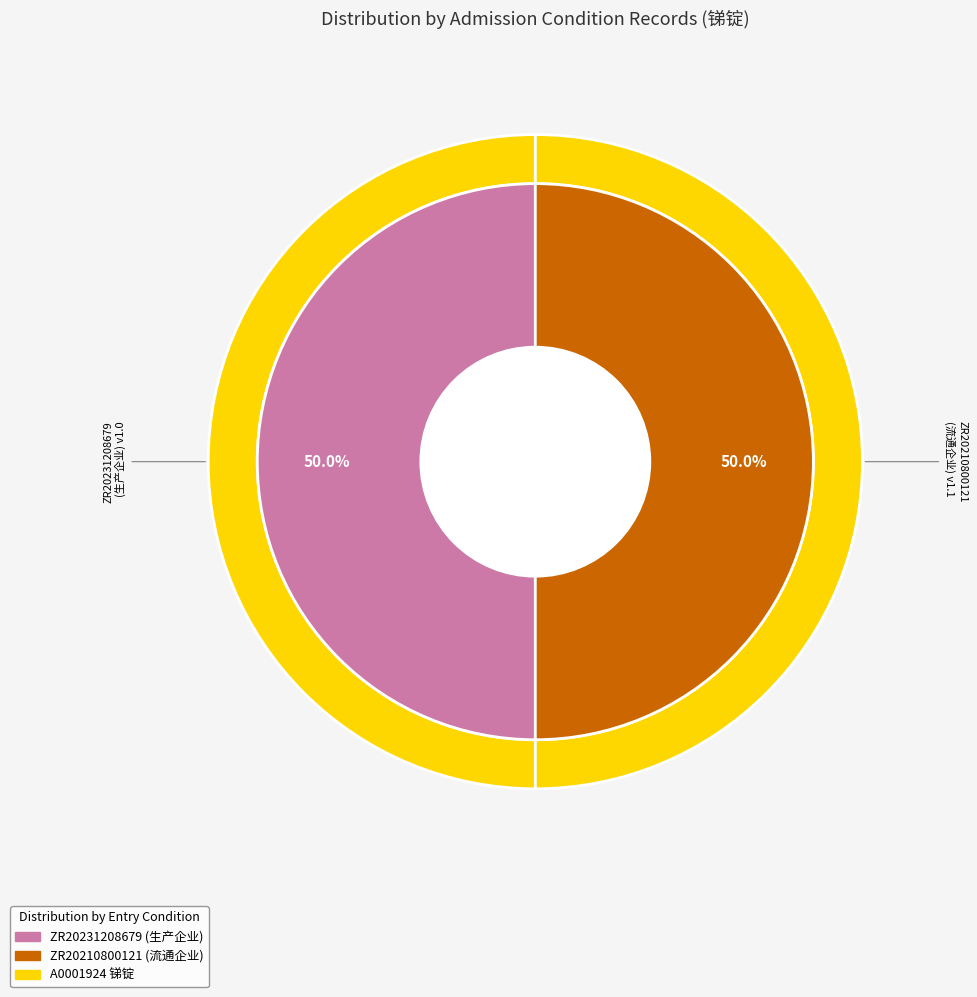

Count the number of slices in the pie.

2